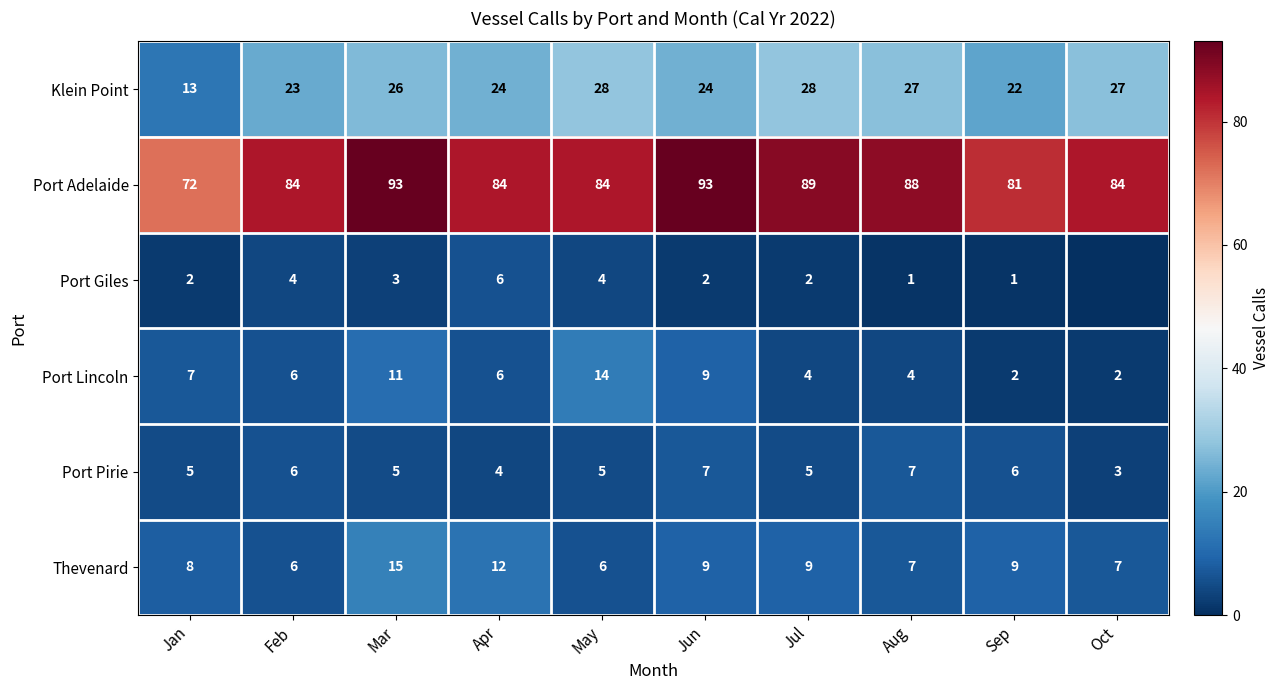

What is the lowest value of the Klein Point series?

13